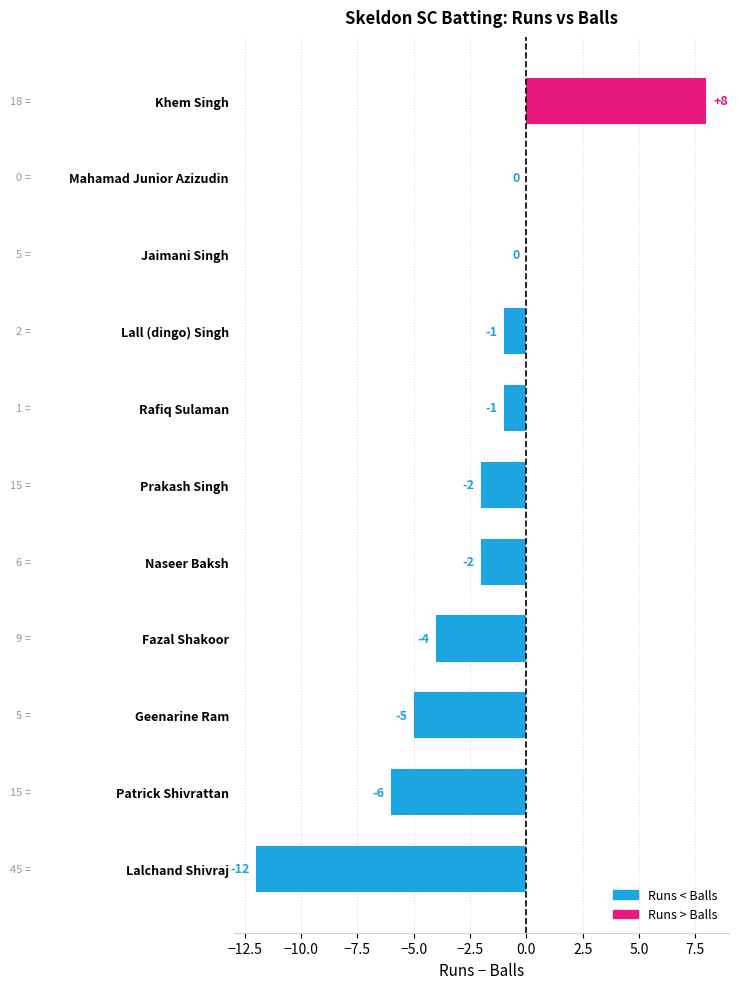

The value at Prakash Singh is -3. True or false?

False